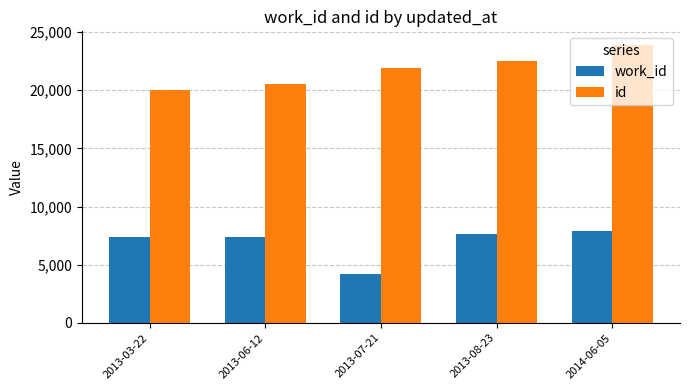

The id series shows 23868 at 2014-06-05. True or false?

True